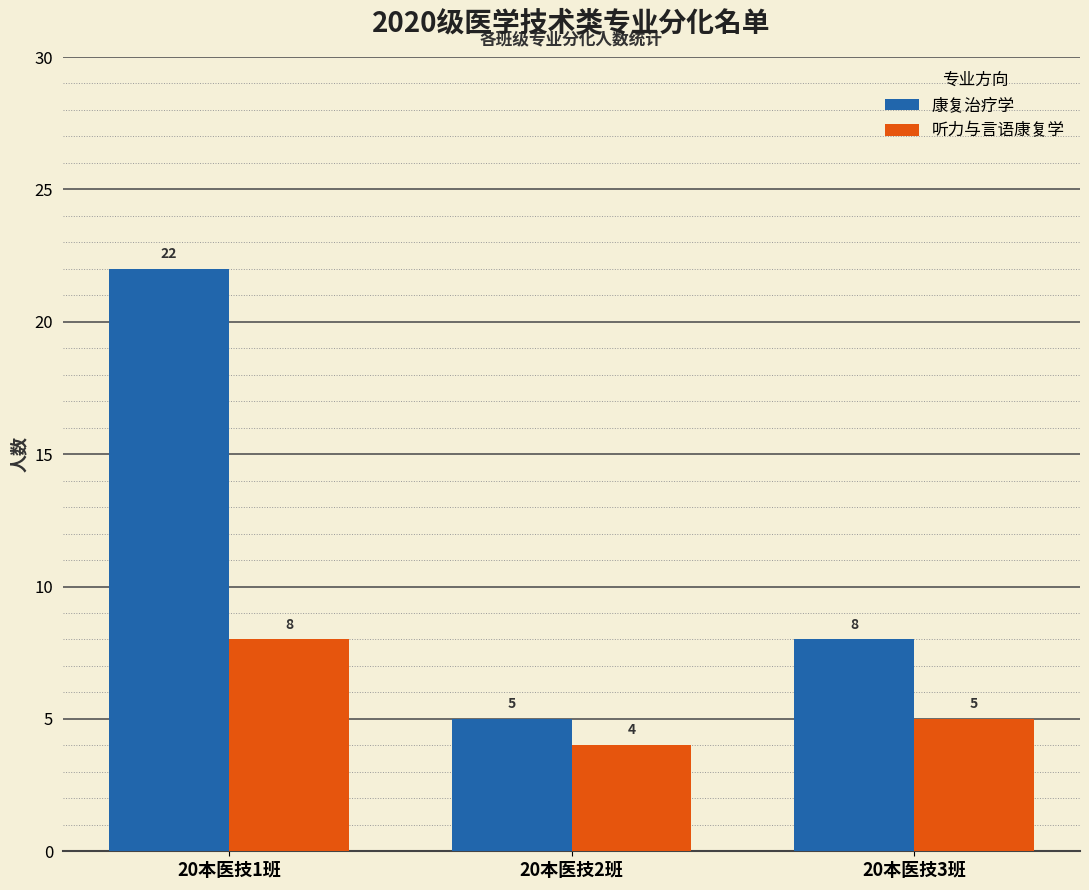

Reading left to right, list all the values displayed in this chart.

康复治疗学: 22	5	8
听力与言语康复学: 8	4	5